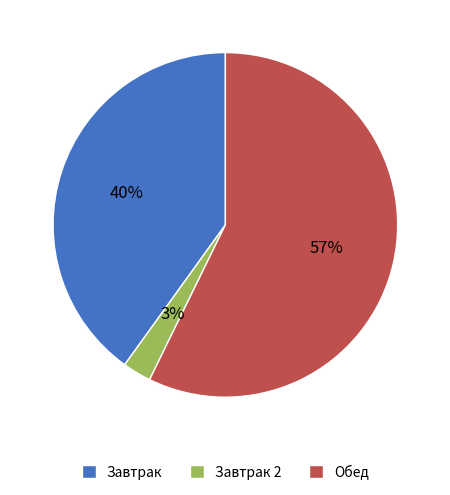

How many segments does this pie chart have?

3